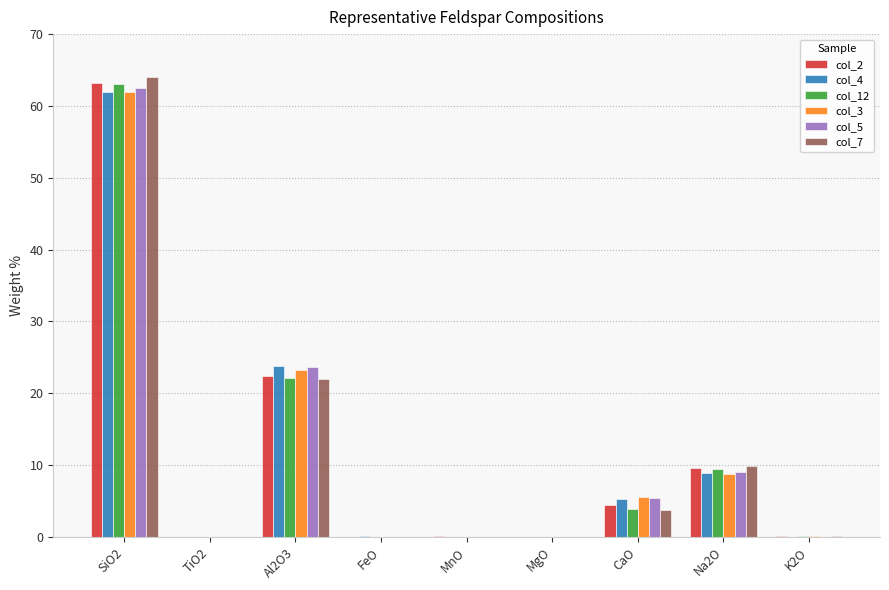

What is the total value across all series at Al2O3?

137.1